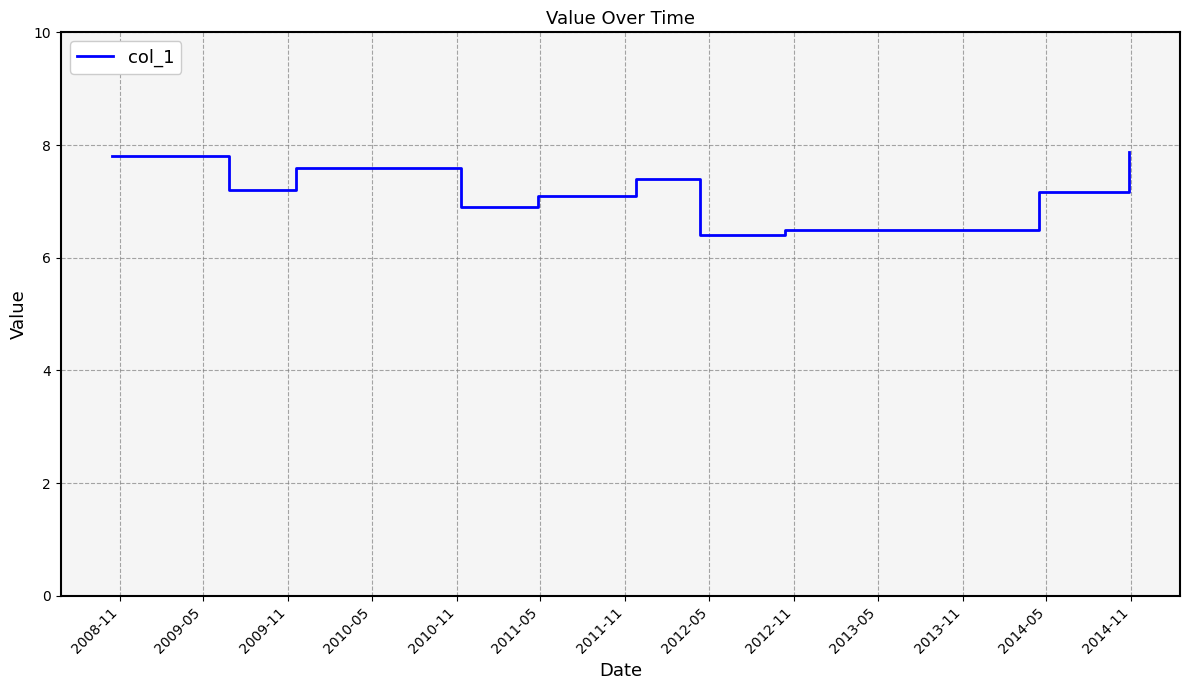

What is the greatest value displayed?

7.9